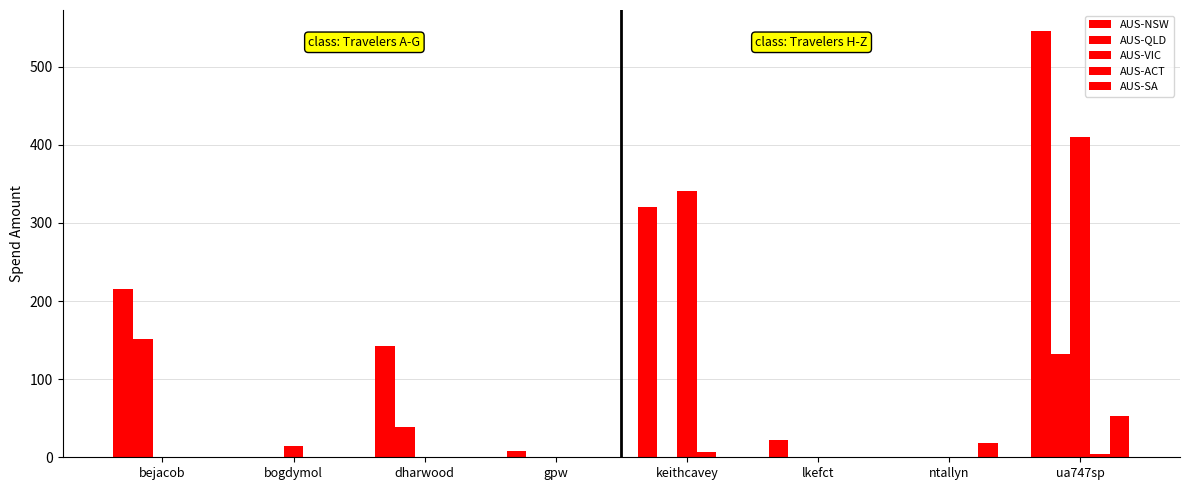

At how many categories does at least one series exceed 299?

2